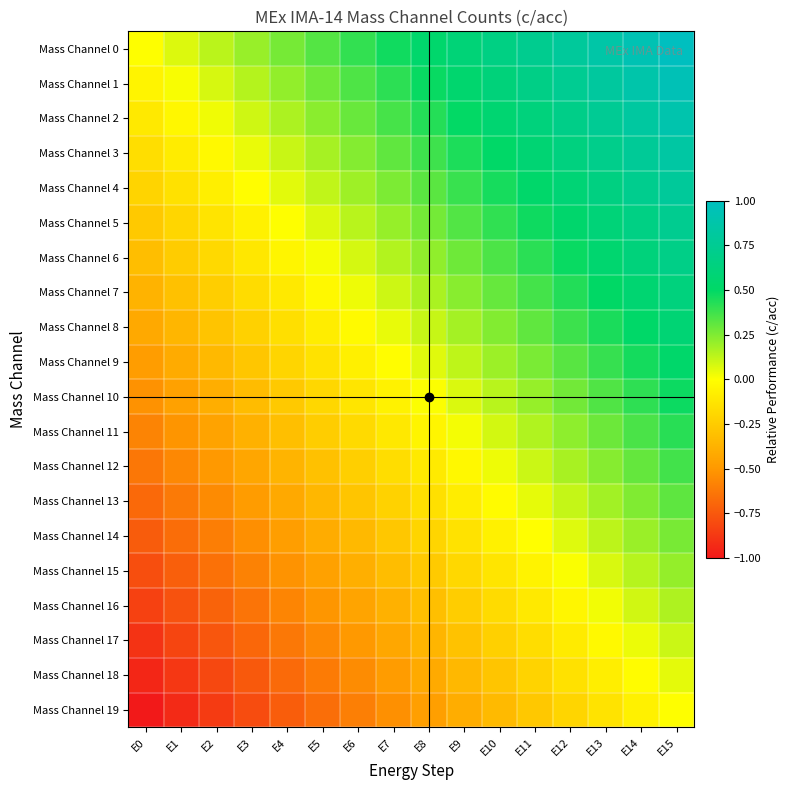

Reading left to right, what are all the values shown in this chart?

Mass Channel 0: E0=0.0	E1=0.1	E2=0.1	E3=0.2	E4=0.3	E5=0.3	E6=0.4	E7=0.5	E8=0.5	E9=0.6	E10=0.7	E11=0.7	E12=0.8	E13=0.9	E14=0.9	E15=1.0
Mass Channel 1: E0=-0.1	E1=0.0	E2=0.1	E3=0.1	E4=0.2	E5=0.3	E6=0.3	E7=0.4	E8=0.5	E9=0.5	E10=0.6	E11=0.7	E12=0.7	E13=0.8	E14=0.9	E15=0.9
Mass Channel 2: E0=-0.1	E1=-0.0	E2=0.0	E3=0.1	E4=0.2	E5=0.2	E6=0.3	E7=0.4	E8=0.4	E9=0.5	E10=0.6	E11=0.6	E12=0.7	E13=0.8	E14=0.8	E15=0.9
Mass Channel 3: E0=-0.2	E1=-0.1	E2=-0.0	E3=0.0	E4=0.1	E5=0.2	E6=0.2	E7=0.3	E8=0.4	E9=0.4	E10=0.5	E11=0.6	E12=0.6	E13=0.7	E14=0.8	E15=0.8
Mass Channel 4: E0=-0.2	E1=-0.1	E2=-0.1	E3=-0.0	E4=0.1	E5=0.1	E6=0.2	E7=0.3	E8=0.3	E9=0.4	E10=0.5	E11=0.5	E12=0.6	E13=0.7	E14=0.7	E15=0.8
Mass Channel 5: E0=-0.3	E1=-0.2	E2=-0.1	E3=-0.1	E4=0.0	E5=0.1	E6=0.1	E7=0.2	E8=0.3	E9=0.3	E10=0.4	E11=0.5	E12=0.5	E13=0.6	E14=0.7	E15=0.7
Mass Channel 6: E0=-0.3	E1=-0.2	E2=-0.2	E3=-0.1	E4=-0.0	E5=0.0	E6=0.1	E7=0.2	E8=0.2	E9=0.3	E10=0.4	E11=0.4	E12=0.5	E13=0.6	E14=0.6	E15=0.7
Mass Channel 7: E0=-0.4	E1=-0.3	E2=-0.2	E3=-0.2	E4=-0.1	E5=-0.0	E6=0.0	E7=0.1	E8=0.2	E9=0.2	E10=0.3	E11=0.4	E12=0.4	E13=0.5	E14=0.6	E15=0.6
Mass Channel 8: E0=-0.4	E1=-0.4	E2=-0.3	E3=-0.2	E4=-0.2	E5=-0.1	E6=-0.0	E7=0.0	E8=0.1	E9=0.2	E10=0.2	E11=0.3	E12=0.4	E13=0.4	E14=0.5	E15=0.6
Mass Channel 9: E0=-0.5	E1=-0.4	E2=-0.3	E3=-0.3	E4=-0.2	E5=-0.1	E6=-0.1	E7=-0.0	E8=0.1	E9=0.1	E10=0.2	E11=0.3	E12=0.3	E13=0.4	E14=0.5	E15=0.5
Mass Channel 10: E0=-0.5	E1=-0.5	E2=-0.4	E3=-0.3	E4=-0.3	E5=-0.2	E6=-0.1	E7=-0.1	E8=0.0	E9=0.1	E10=0.1	E11=0.2	E12=0.3	E13=0.3	E14=0.4	E15=0.5
Mass Channel 11: E0=-0.6	E1=-0.5	E2=-0.4	E3=-0.4	E4=-0.3	E5=-0.2	E6=-0.2	E7=-0.1	E8=-0.0	E9=0.0	E10=0.1	E11=0.2	E12=0.2	E13=0.3	E14=0.4	E15=0.4
Mass Channel 12: E0=-0.6	E1=-0.6	E2=-0.5	E3=-0.4	E4=-0.4	E5=-0.3	E6=-0.2	E7=-0.2	E8=-0.1	E9=-0.0	E10=0.0	E11=0.1	E12=0.2	E13=0.2	E14=0.3	E15=0.4
Mass Channel 13: E0=-0.7	E1=-0.6	E2=-0.6	E3=-0.5	E4=-0.4	E5=-0.4	E6=-0.3	E7=-0.2	E8=-0.2	E9=-0.1	E10=-0.0	E11=0.0	E12=0.1	E13=0.2	E14=0.2	E15=0.3
Mass Channel 14: E0=-0.7	E1=-0.7	E2=-0.6	E3=-0.5	E4=-0.5	E5=-0.4	E6=-0.3	E7=-0.3	E8=-0.2	E9=-0.1	E10=-0.1	E11=-0.0	E12=0.1	E13=0.1	E14=0.2	E15=0.3
Mass Channel 15: E0=-0.8	E1=-0.7	E2=-0.7	E3=-0.6	E4=-0.5	E5=-0.5	E6=-0.4	E7=-0.3	E8=-0.3	E9=-0.2	E10=-0.1	E11=-0.1	E12=0.0	E13=0.1	E14=0.1	E15=0.2
Mass Channel 16: E0=-0.8	E1=-0.8	E2=-0.7	E3=-0.6	E4=-0.6	E5=-0.5	E6=-0.4	E7=-0.4	E8=-0.3	E9=-0.2	E10=-0.2	E11=-0.1	E12=-0.0	E13=0.0	E14=0.1	E15=0.2
Mass Channel 17: E0=-0.9	E1=-0.8	E2=-0.8	E3=-0.7	E4=-0.6	E5=-0.6	E6=-0.5	E7=-0.4	E8=-0.4	E9=-0.3	E10=-0.2	E11=-0.2	E12=-0.1	E13=-0.0	E14=0.0	E15=0.1
Mass Channel 18: E0=-0.9	E1=-0.9	E2=-0.8	E3=-0.7	E4=-0.7	E5=-0.6	E6=-0.5	E7=-0.5	E8=-0.4	E9=-0.3	E10=-0.3	E11=-0.2	E12=-0.1	E13=-0.1	E14=-0.0	E15=0.1
Mass Channel 19: E0=-1.0	E1=-0.9	E2=-0.9	E3=-0.8	E4=-0.7	E5=-0.7	E6=-0.6	E7=-0.5	E8=-0.5	E9=-0.4	E10=-0.3	E11=-0.3	E12=-0.2	E13=-0.1	E14=-0.1	E15=0.0